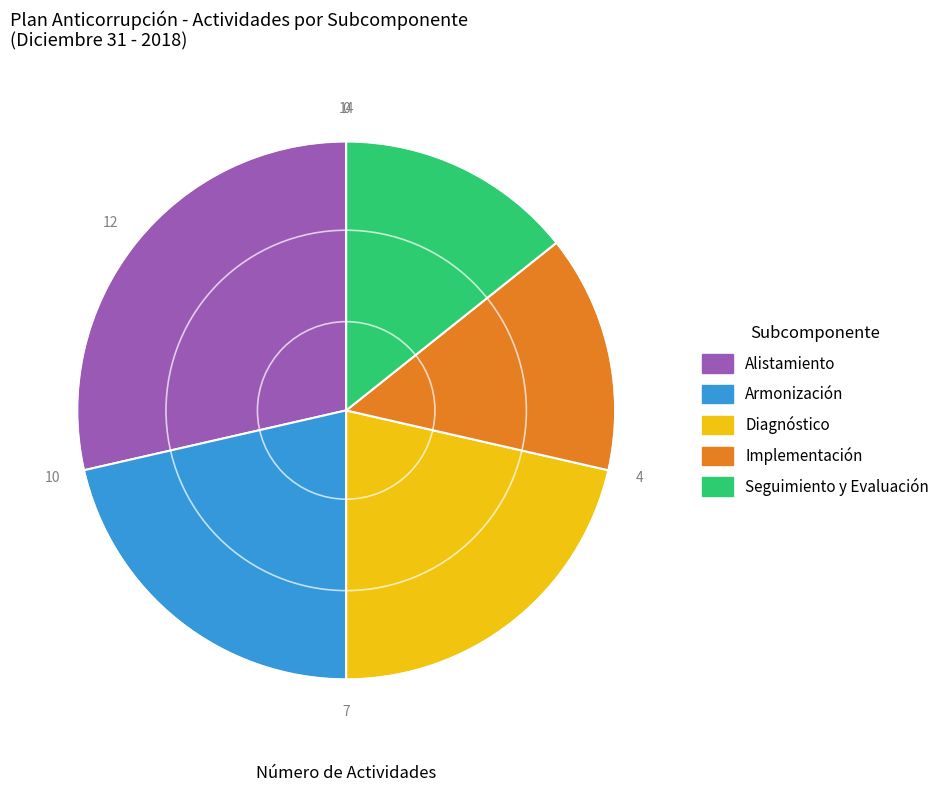

Is it true that Alistamiento is 38% of the pie?

False